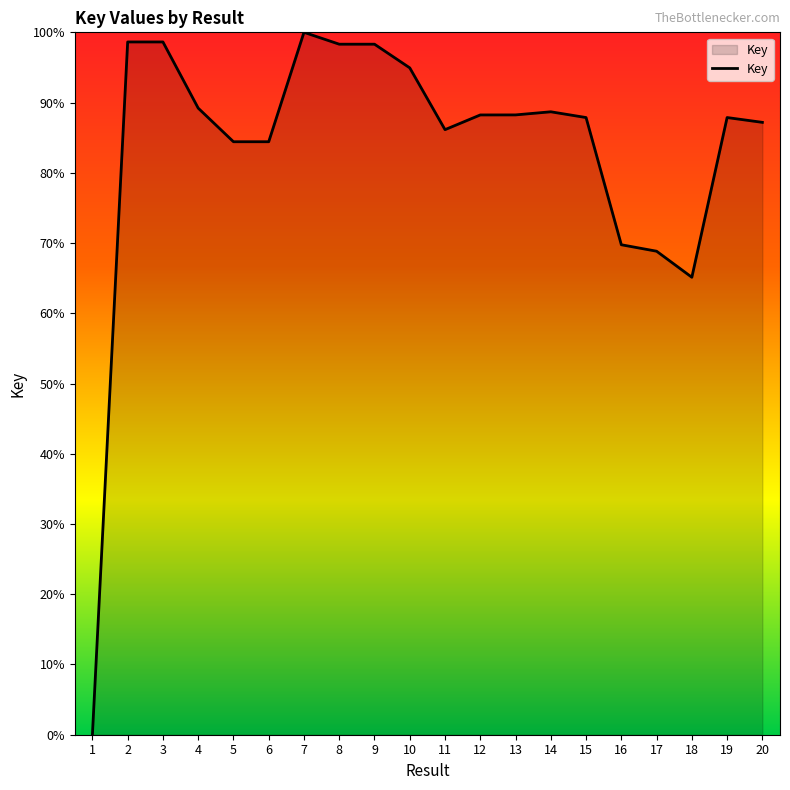

What is the difference between the second highest and second lowest values?

33.5